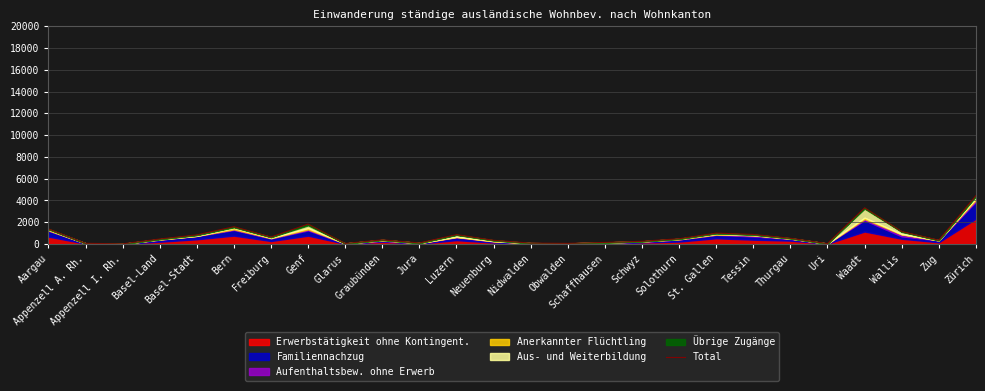

Rank the categories by value from lowest to highest.

Appenzell I. Rh., Uri, Glarus, Obwalden, Appenzell A. Rh., Nidwalden, Jura, Schaffhausen, Schwyz, Neuenburg, Zug, Graubünden, Basel-Land, Solothurn, Thurgau, Freiburg, Basel-Stadt, Luzern, Tessin, St. Gallen, Wallis, Aargau, Bern, Genf, Waadt, Zürich